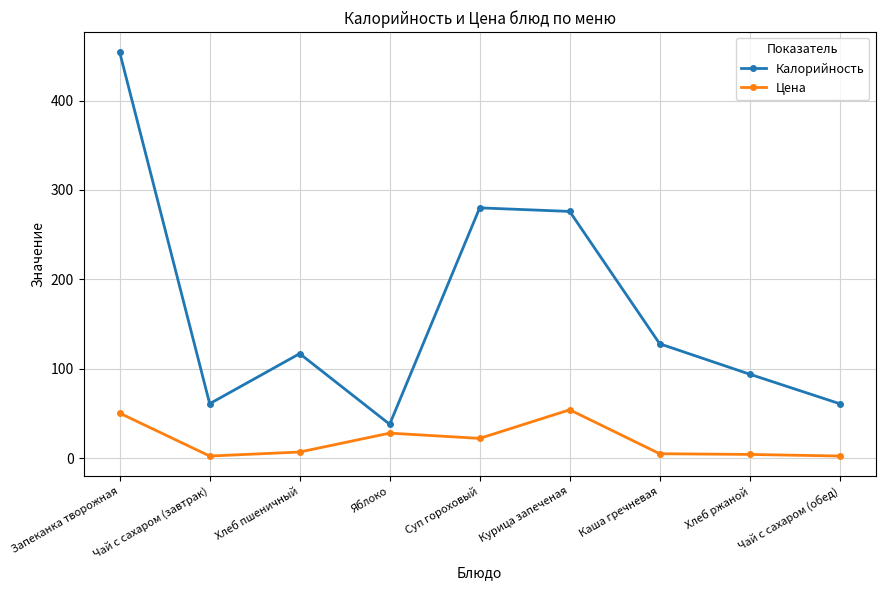

True or false: Калорийность and Цена cross at least once.

False